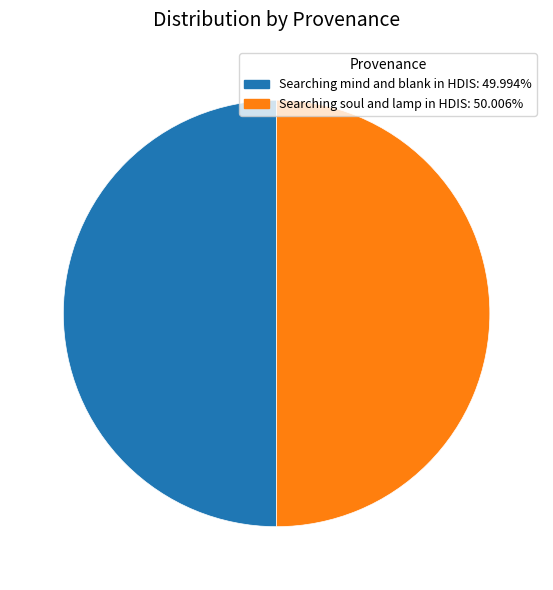

Approximately how many times larger is the value at Searching mind and blank in HDIS compared to Searching soul and lamp in HDIS?

1.0